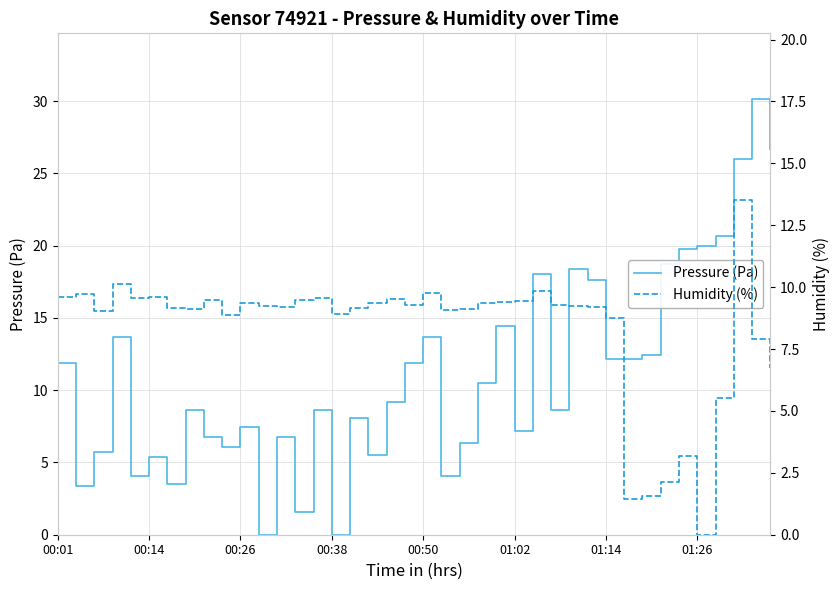

Which series changed the most between 00:38 and 8?

Pressure (Pa)